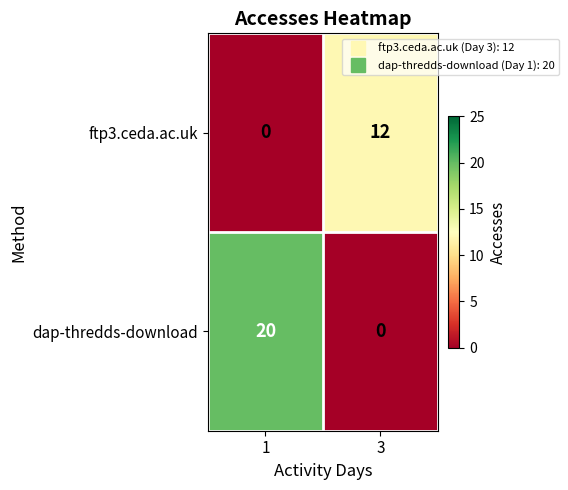

What is the difference between the ftp3.ceda.ac.uk values at 1 and 3?

12